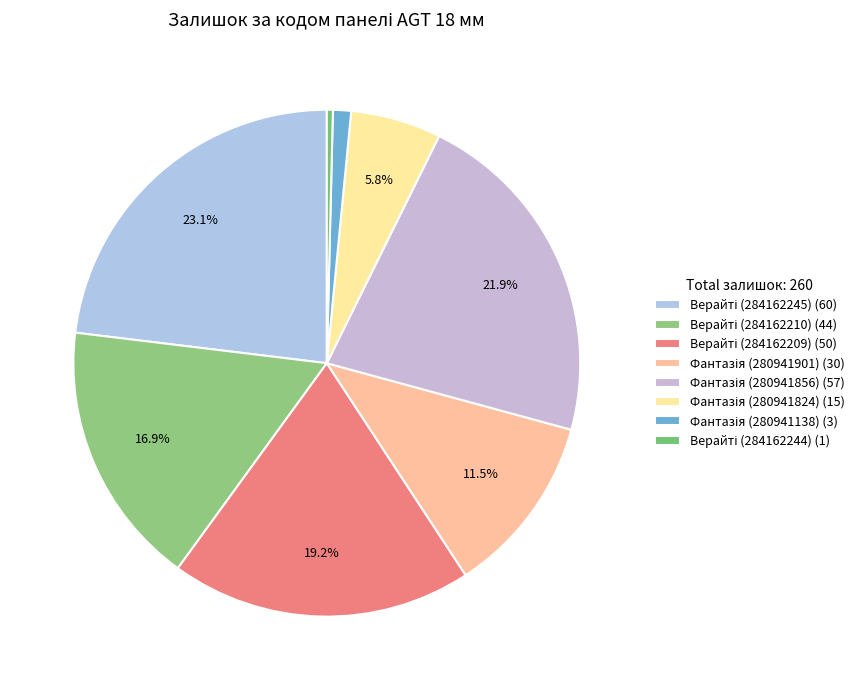

Does any single category account for the majority?

No